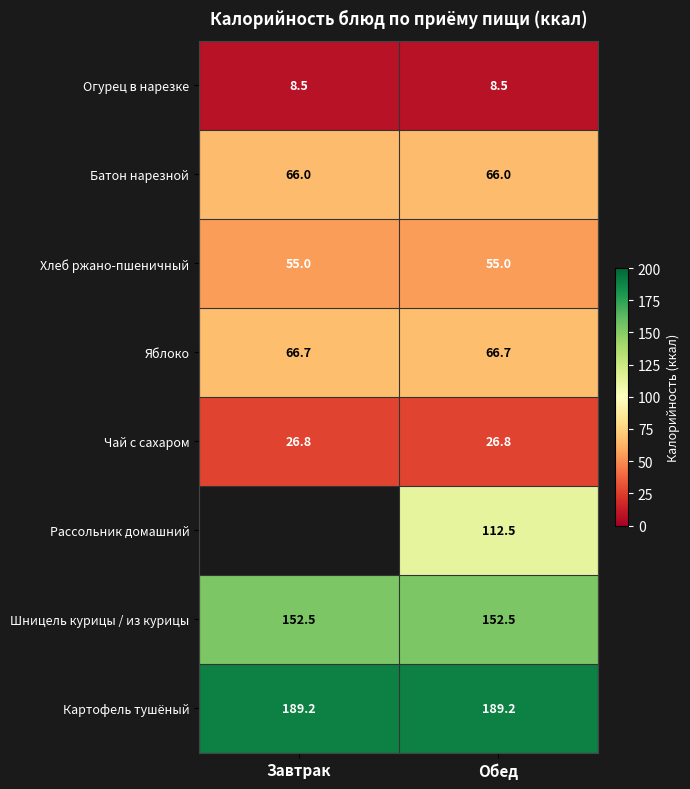

Read the Яблоко value at Завтрак.

66.7